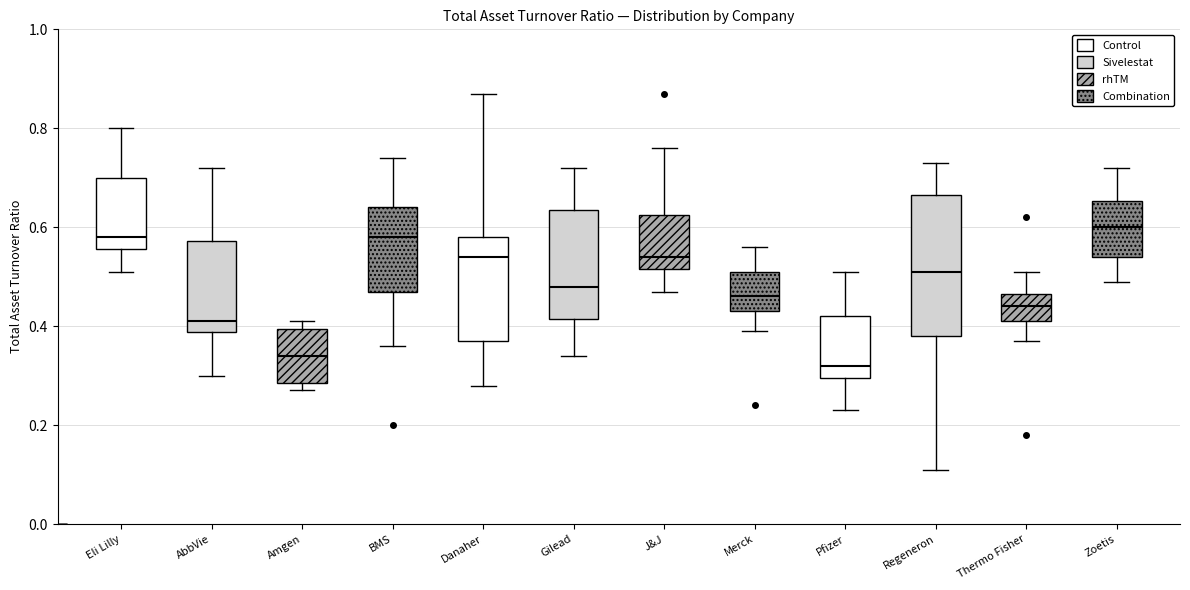

Comparing the boxes themselves (not the whiskers), which one is the tallest?

Regeneron